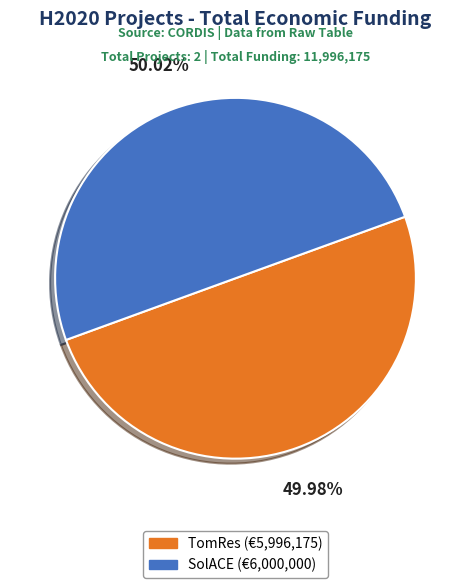

Is there a majority slice in this chart?

Yes